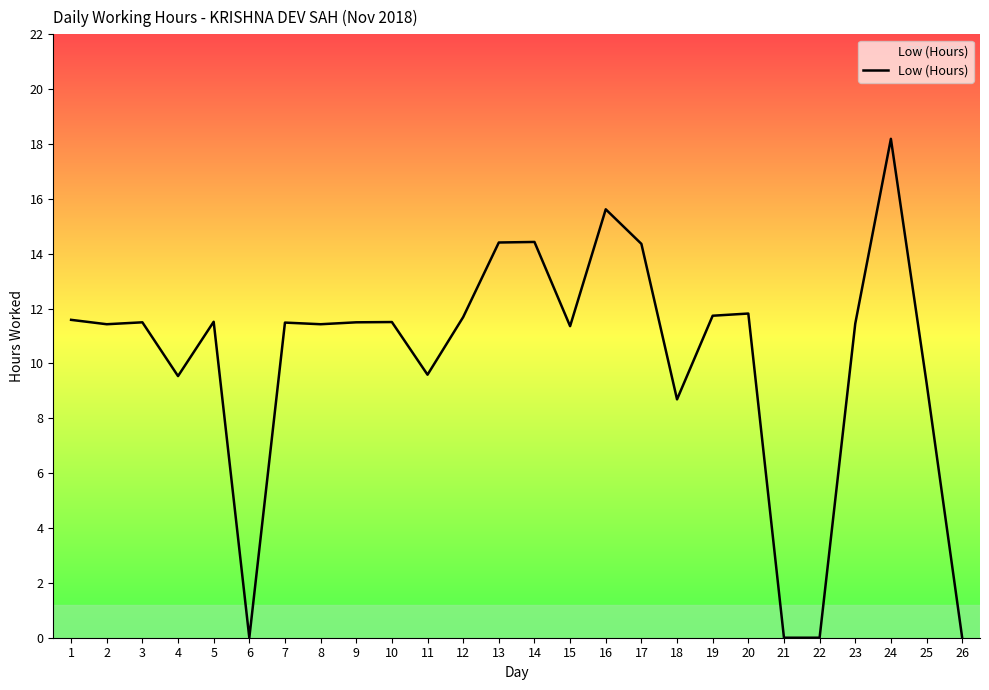

What is the greatest value displayed?

18.2